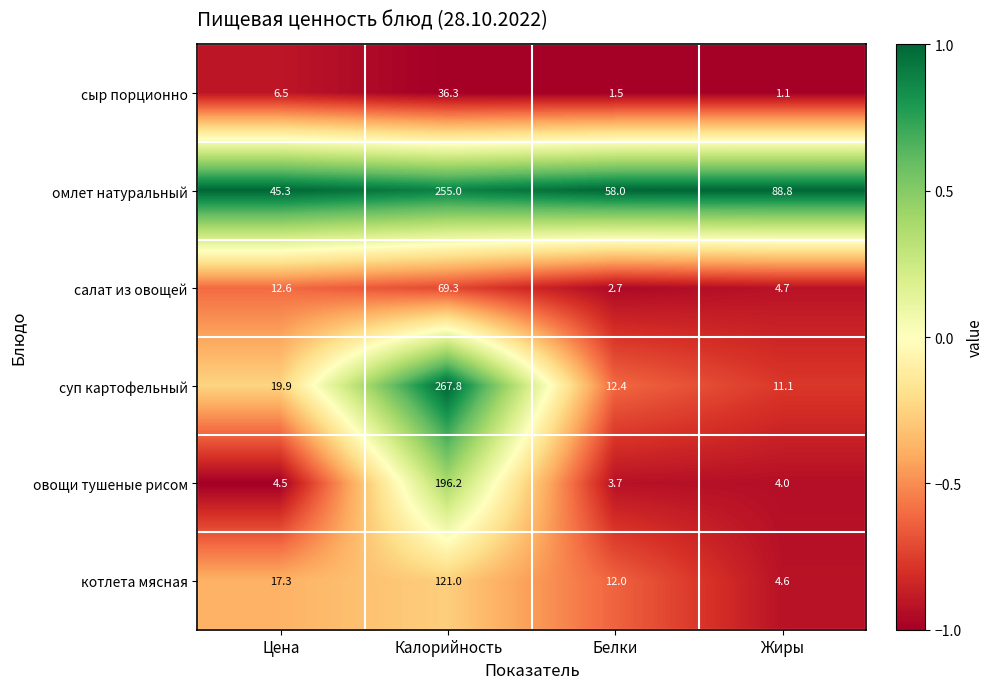

Reading right to left, list all the values displayed in this chart.

сыр порционно: Жиры=1.1	Белки=1.5	Калорийность=36.3	Цена=6.5
омлет натуральный: Жиры=88.8	Белки=58.0	Калорийность=255.0	Цена=45.3
салат из овощей: Жиры=4.7	Белки=2.7	Калорийность=69.3	Цена=12.6
суп картофельный: Жиры=11.1	Белки=12.4	Калорийность=267.8	Цена=19.9
овощи тушеные рисом: Жиры=4.0	Белки=3.7	Калорийность=196.2	Цена=4.5
котлета мясная: Жиры=4.6	Белки=12.0	Калорийность=121.0	Цена=17.3